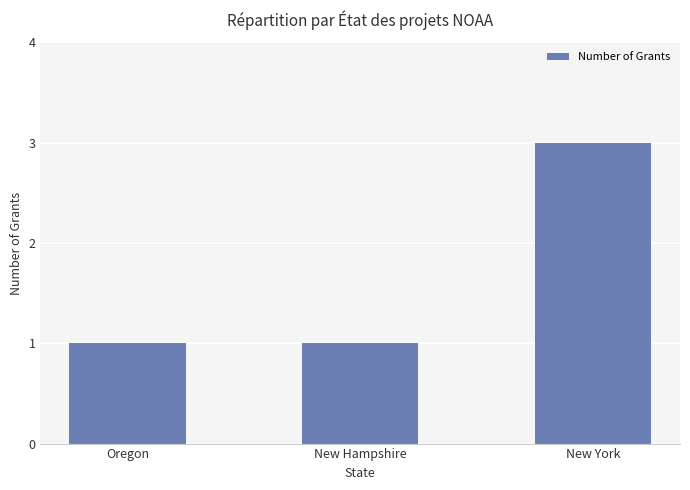

True or false: the data shows 3 at New York.

True